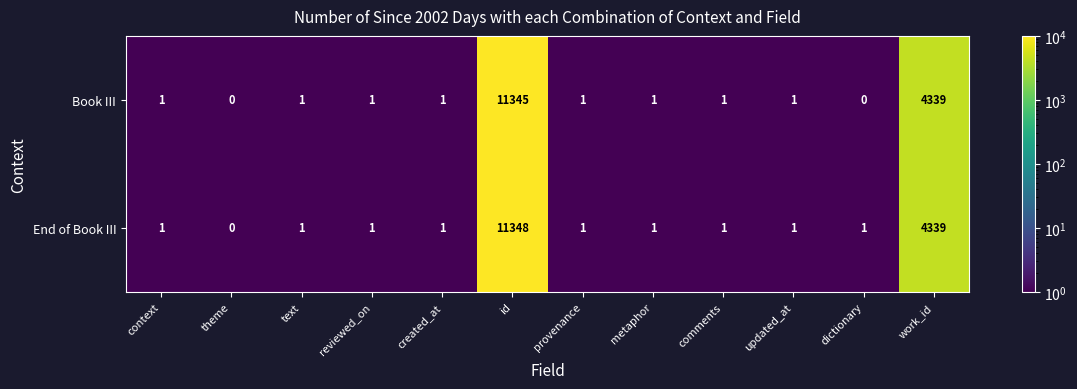

Reading left to right, what are all the values shown in this chart?

Book III: 1	0	1	1	1	11345	1	1	1	1	0	4339
End of Book III: 1	0	1	1	1	11348	1	1	1	1	1	4339